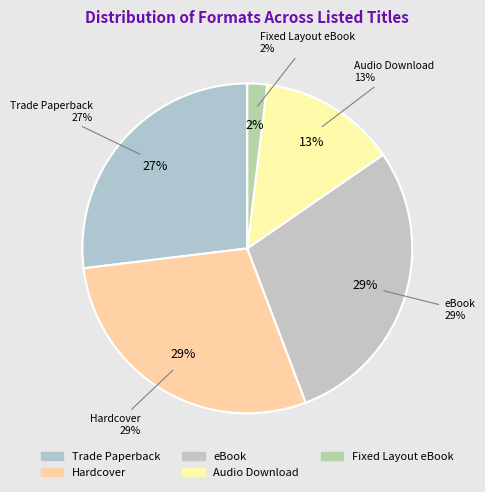

What is the ratio of the value at Hardcover to the value at Fixed Layout eBook?

15.0